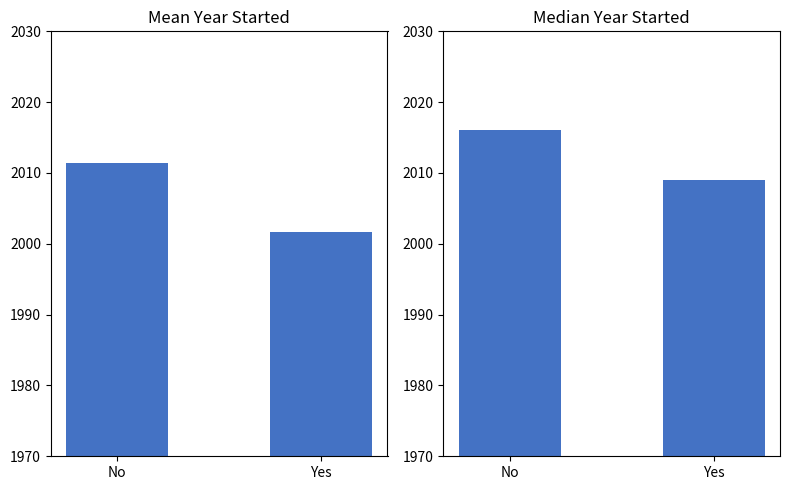

At which label does Median Year Started reach its peak?

No